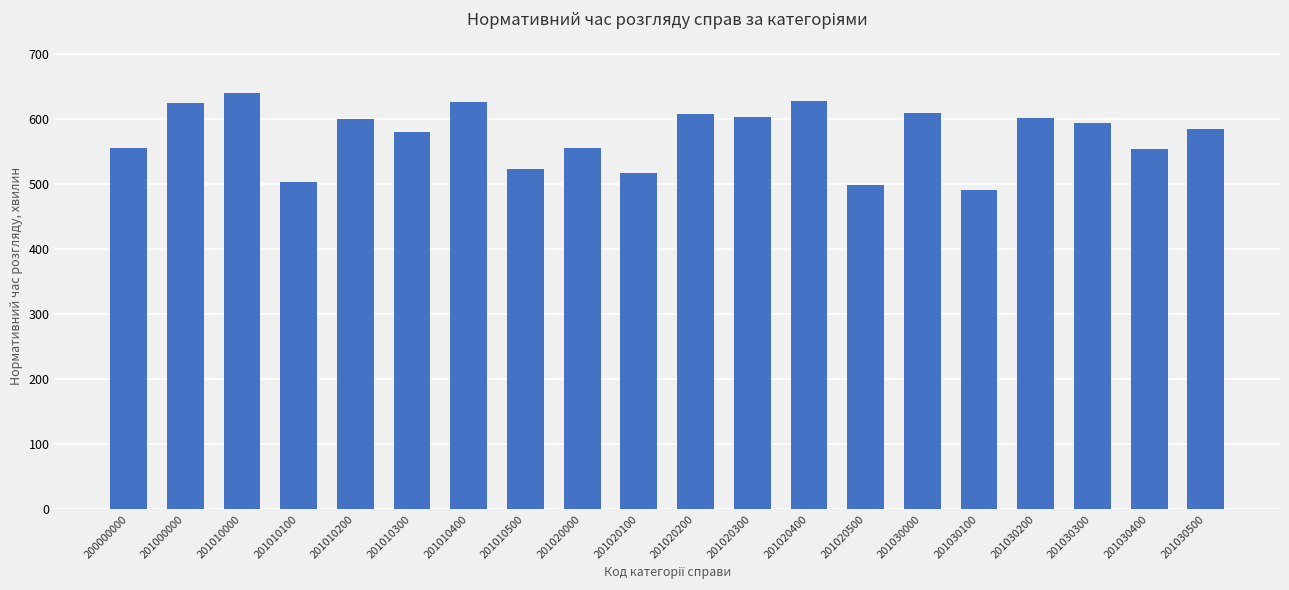

Does the chart contain any negative values?

No